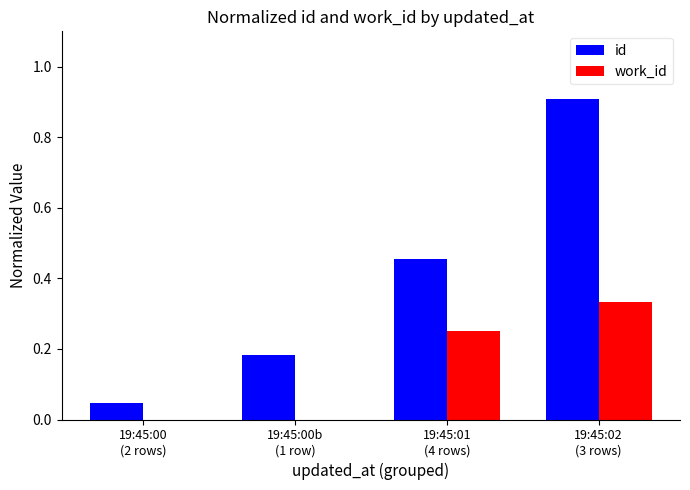

What is the sum of all work_id values?

0.6